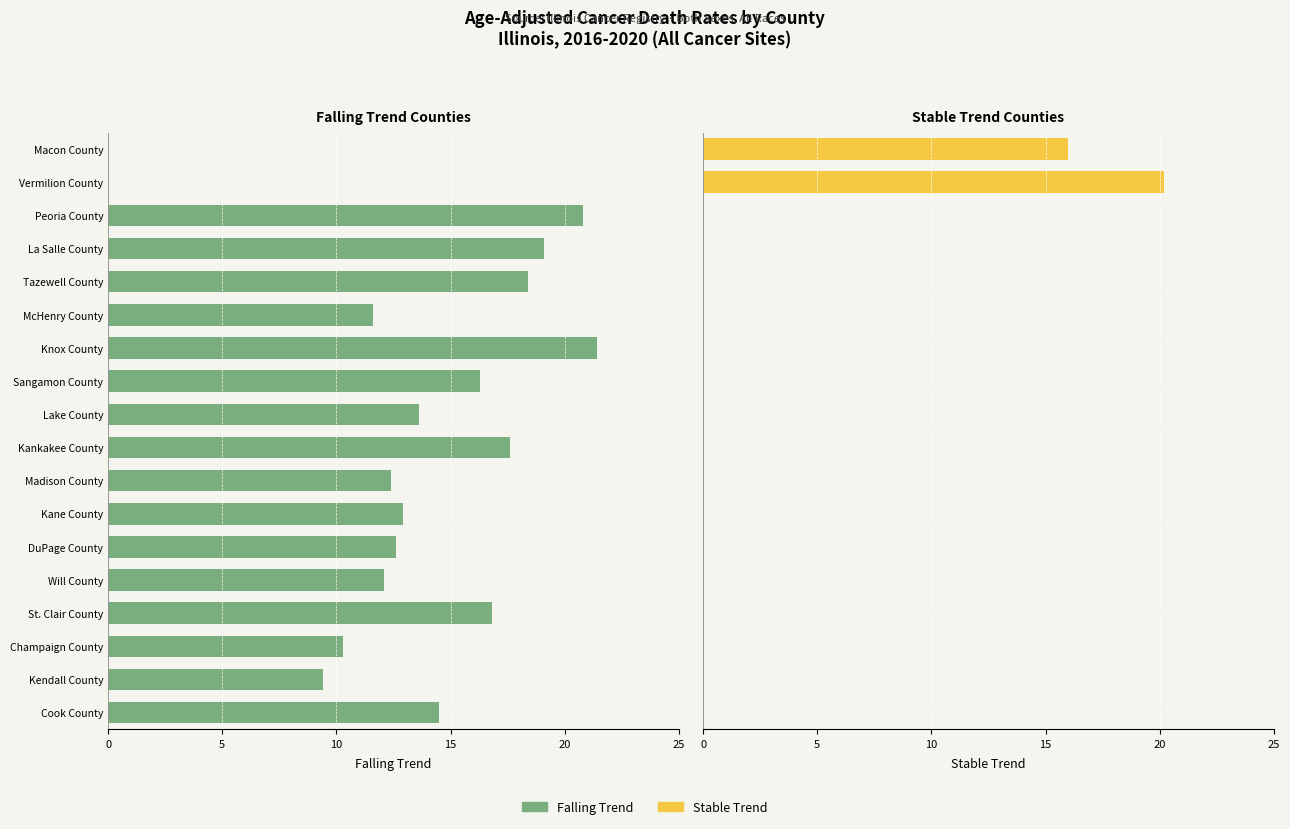

How many groups of bars are there?

18